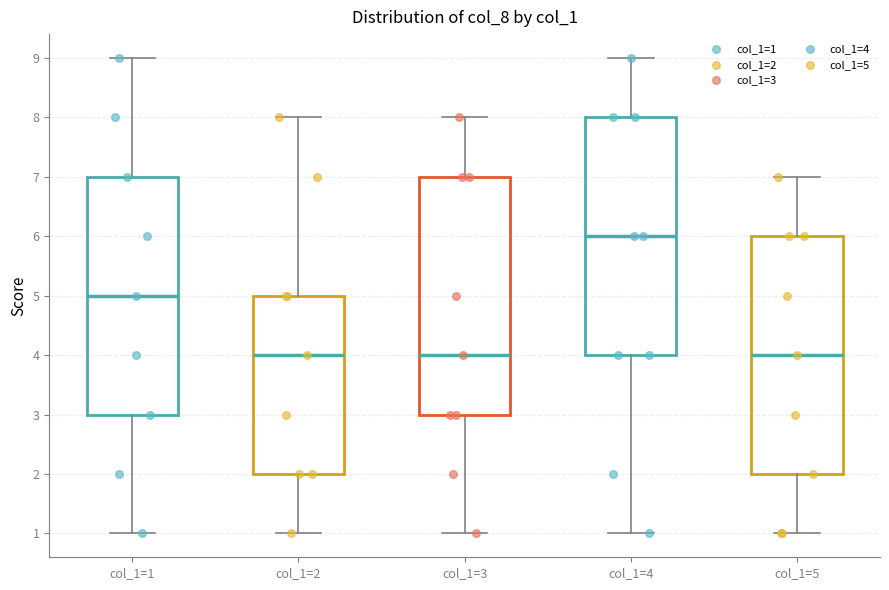

Reading left to right, transcribe this box plot: for each box, give where its median line is, the range the box spans, and where its two whiskers end, as read against the y-axis. The values are not printed on the chart, so give them approximately, as read against the axis.

col_1=1: median 5, box 3 to 7, whiskers 1 to 9
col_1=2: median 4, box 2 to 5, whiskers 1 to 8
col_1=3: median 4, box 3 to 7, whiskers 1 to 8
col_1=4: median 6, box 4 to 8, whiskers 1 to 9
col_1=5: median 4, box 2 to 6, whiskers 1 to 7